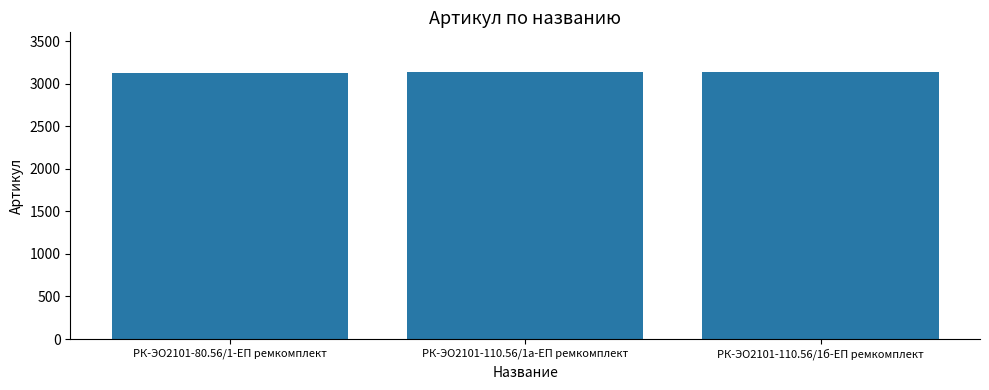

What position from the left is РК-ЭО2101-80.56/1-ЕП ремкомплект?

1